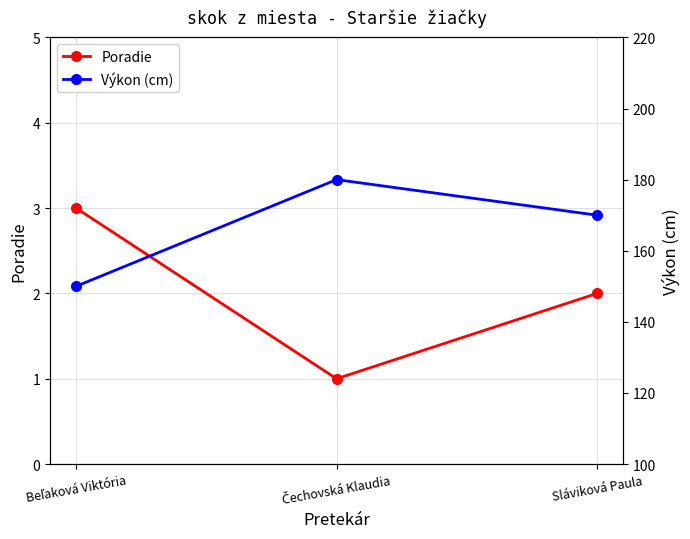

At Čechovská Klaudia, list the series in order from largest to smallest.

Výkon (cm), Poradie